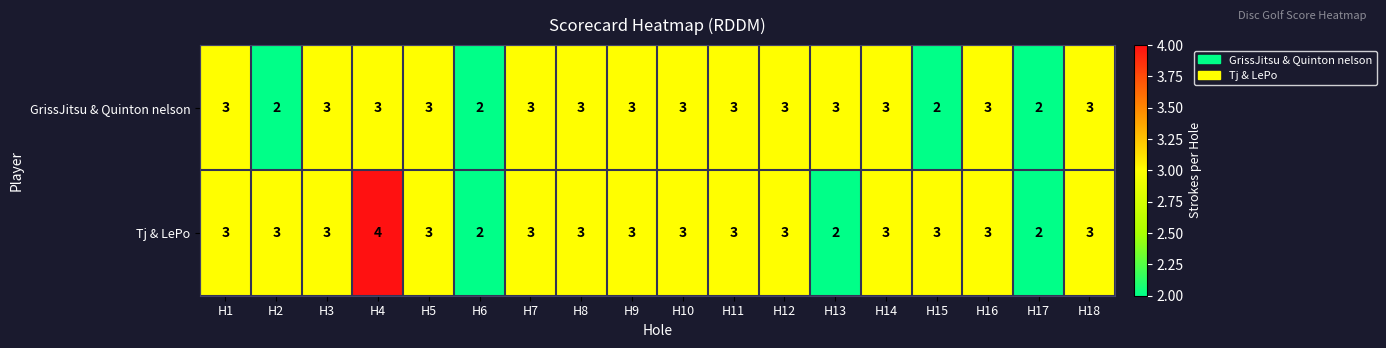

What is the sum of all Tj & LePo values?

52